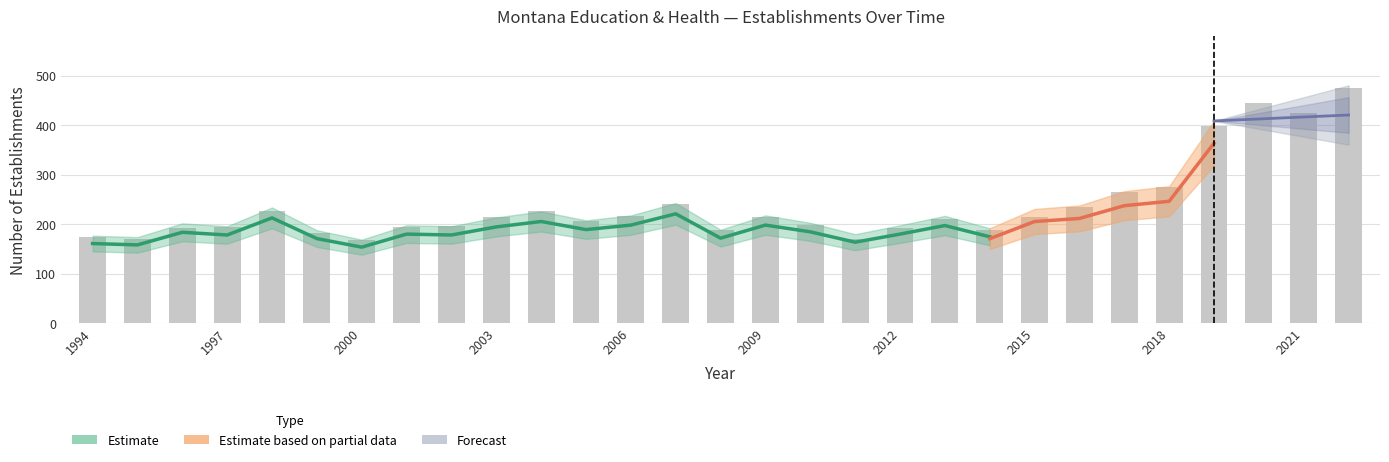

How many values in the Total Establishments series exceed 214?

14